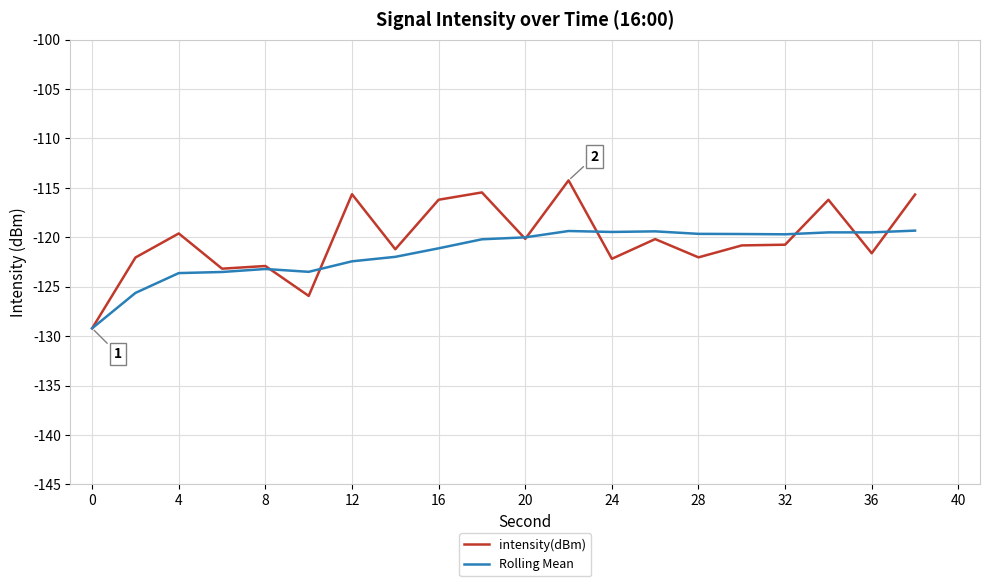

Which series has the largest range (max minus min)?

intensity(dBm)